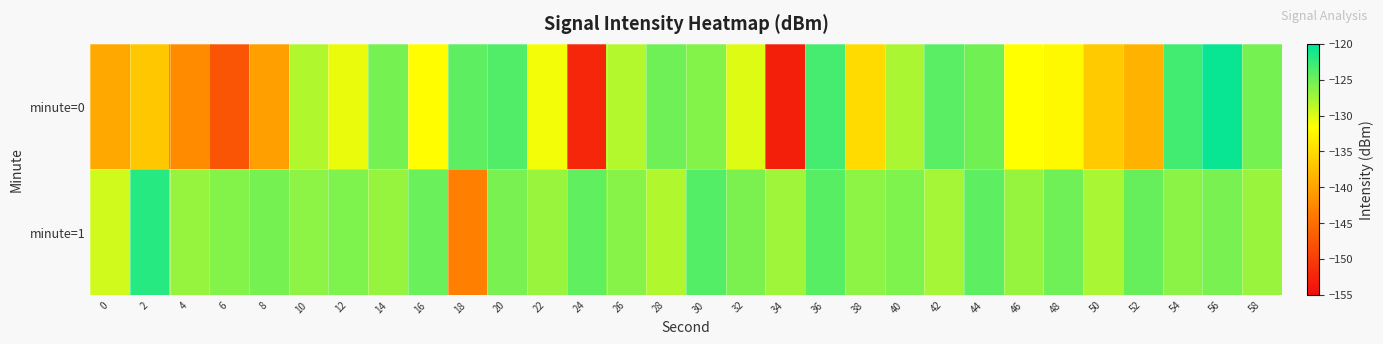

List the series in order of their peak value, highest first.

minute=0, minute=1